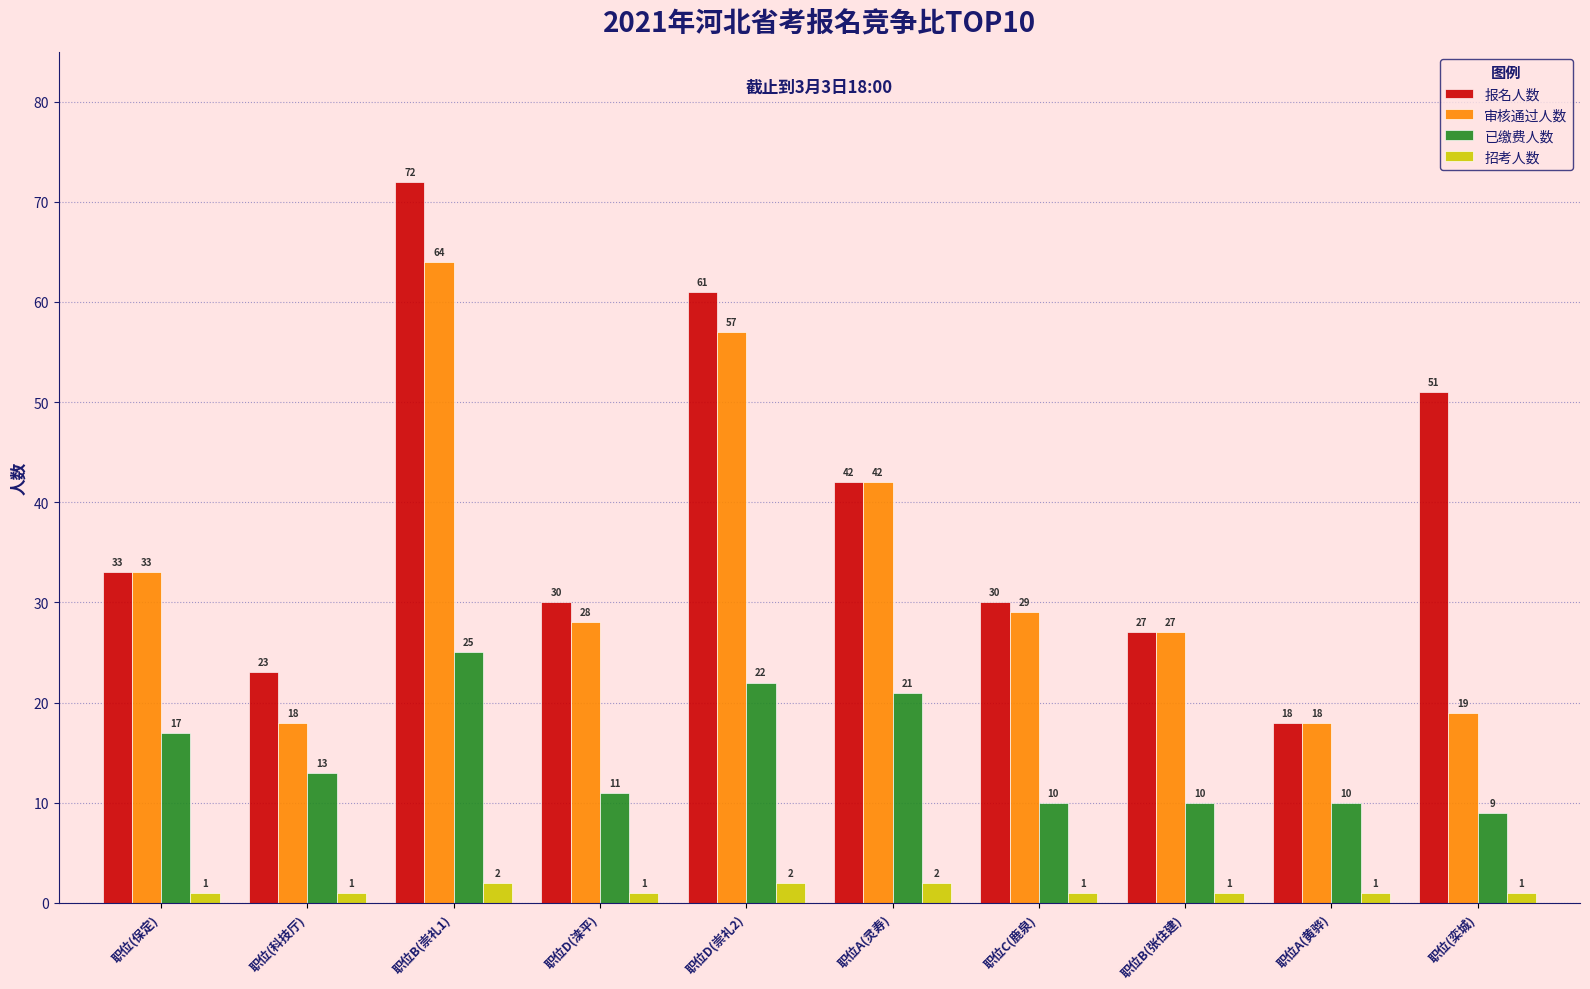

At which label is 已缴费人数 closest to 17?

职位(保定)